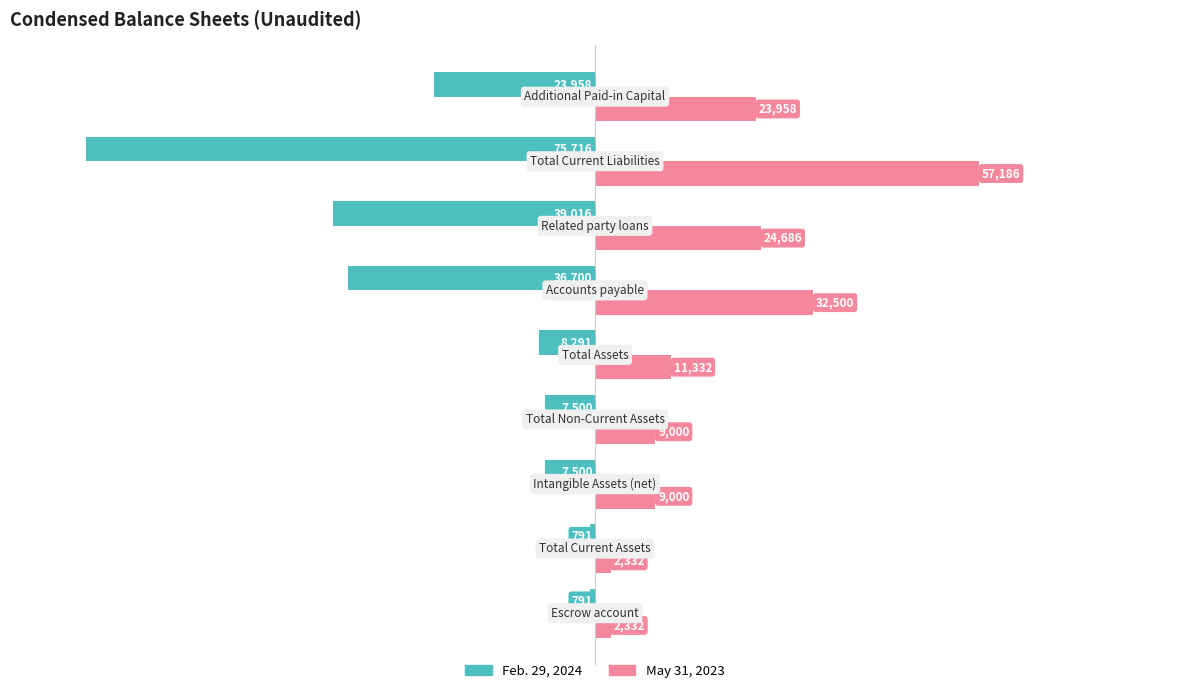

What are all the series names shown in the legend?

Feb. 29, 2024, May 31, 2023